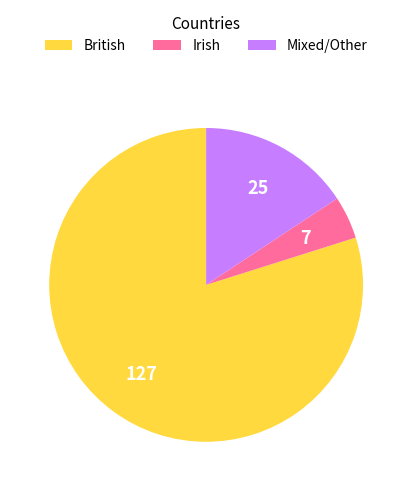

Does any single category account for the majority?

Yes